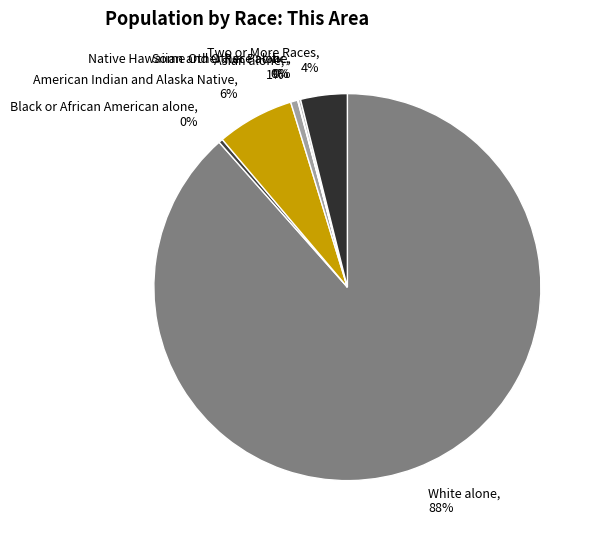

What percentage is the Asian alone slice, to the nearest percent?

1%